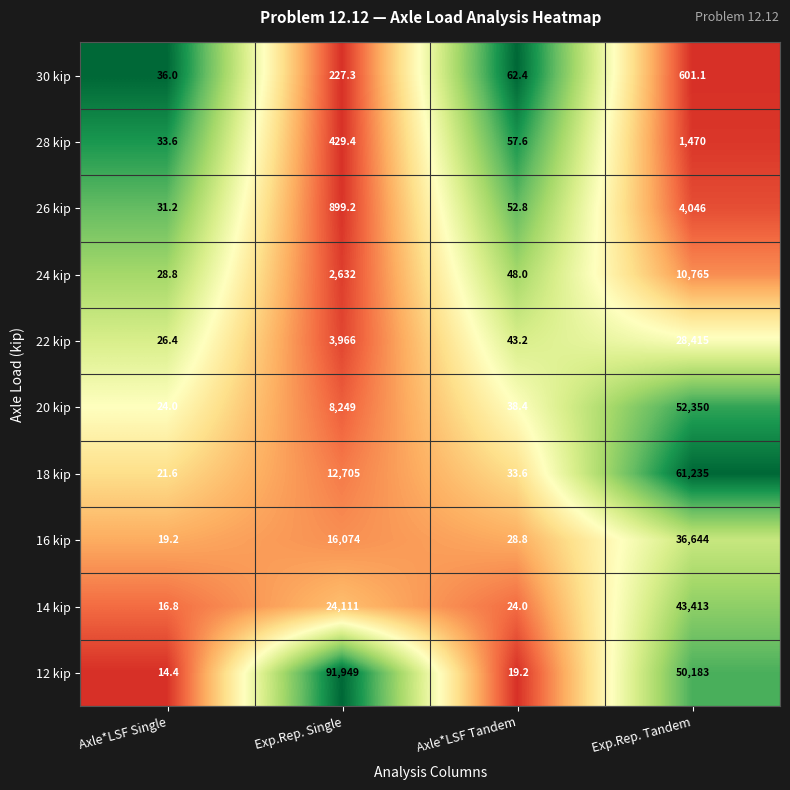

Which series has the largest total across all categories?

12 kip